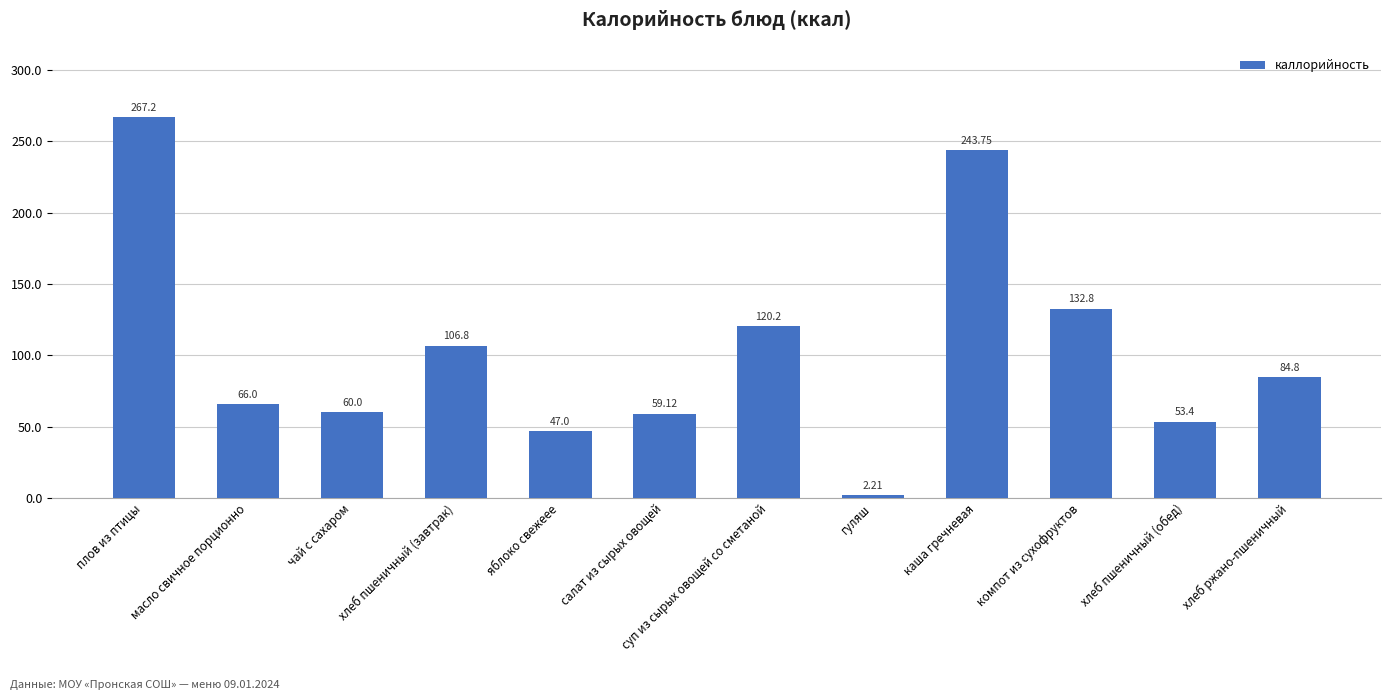

True or false: the data shows 243.8 at каша гречневая.

True